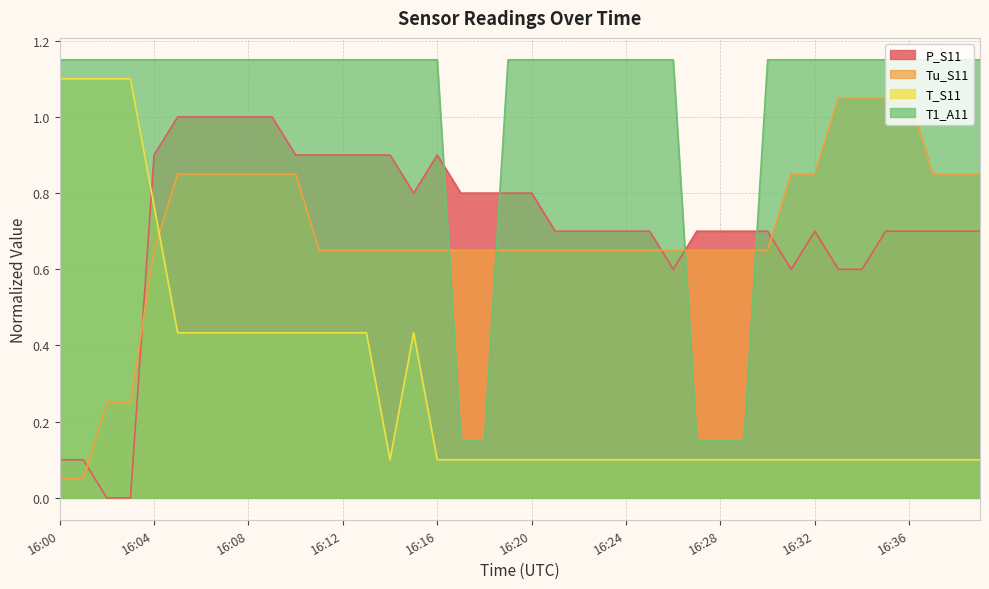

What is the sum of the T1_A11 values at 16:10 and 16:17?

1.3